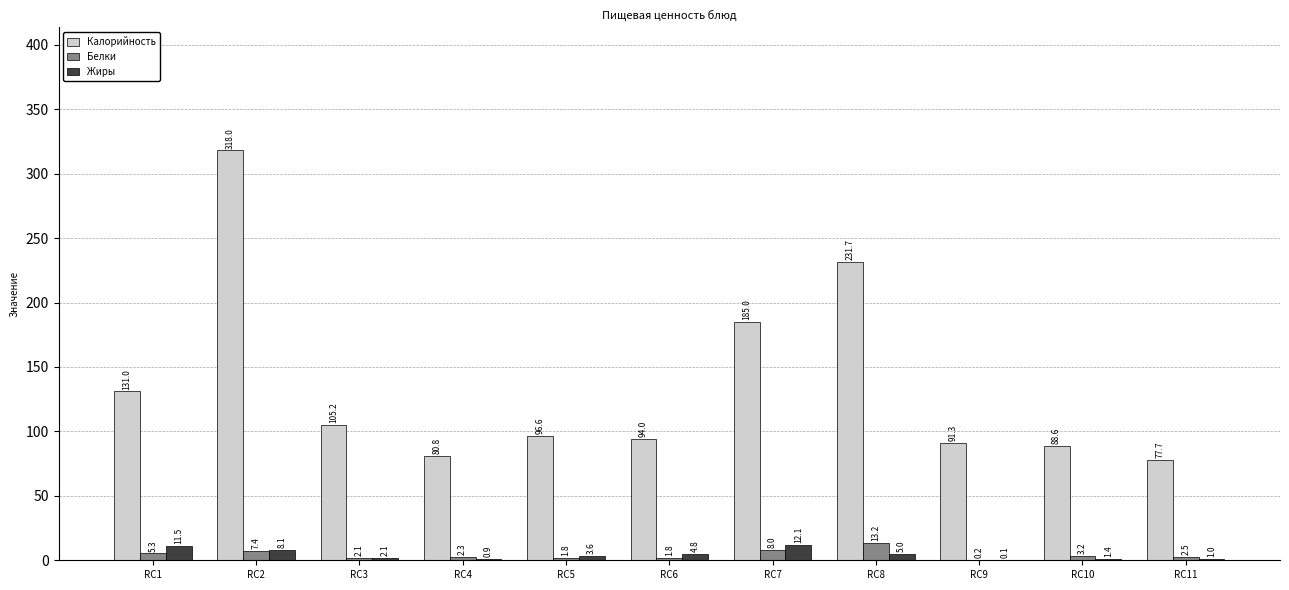

Which series has the widest spread of values?

Калорийность